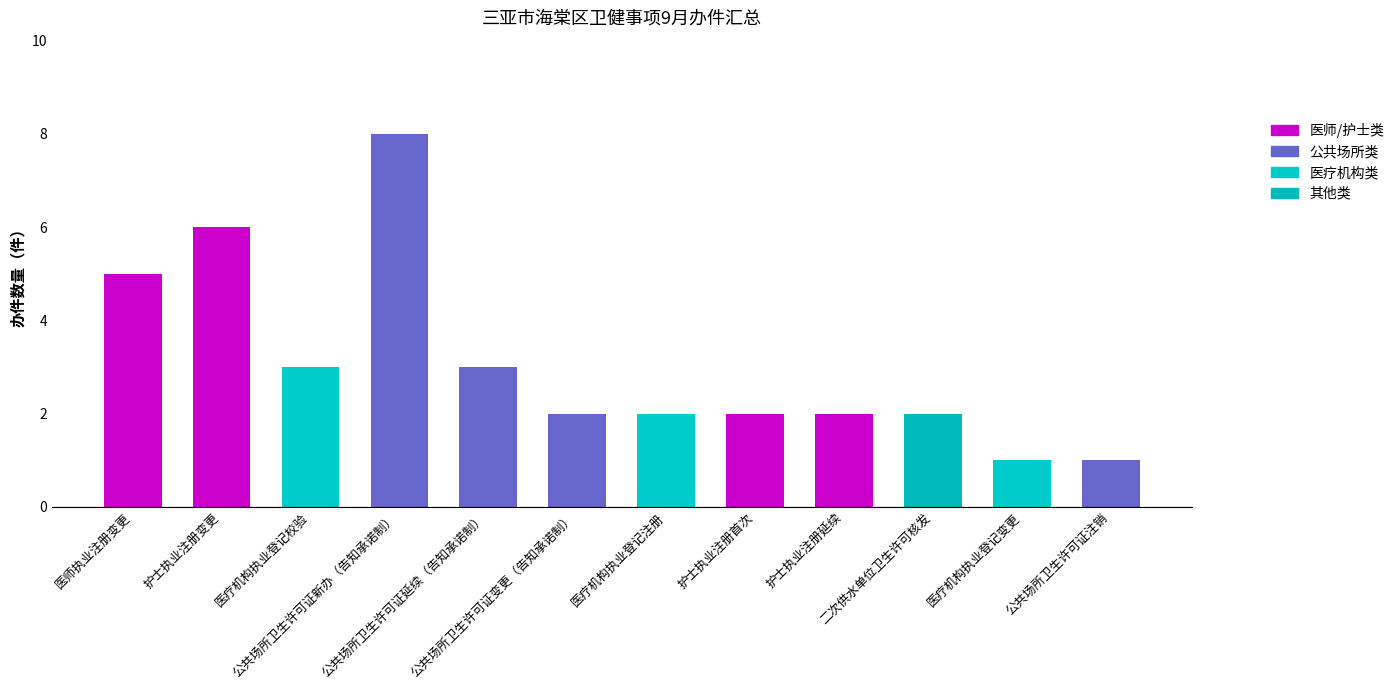

The chart shows a value of 5 at 医疗机构执业登记校验. True or false?

False